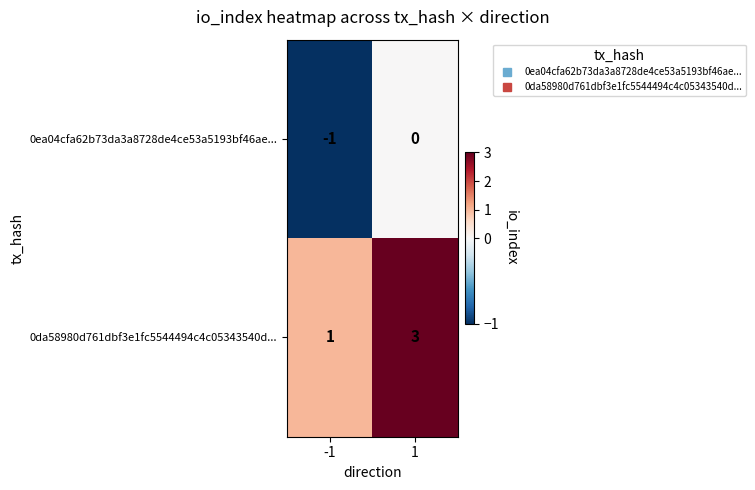

What is the maximum value shown in the chart?

3